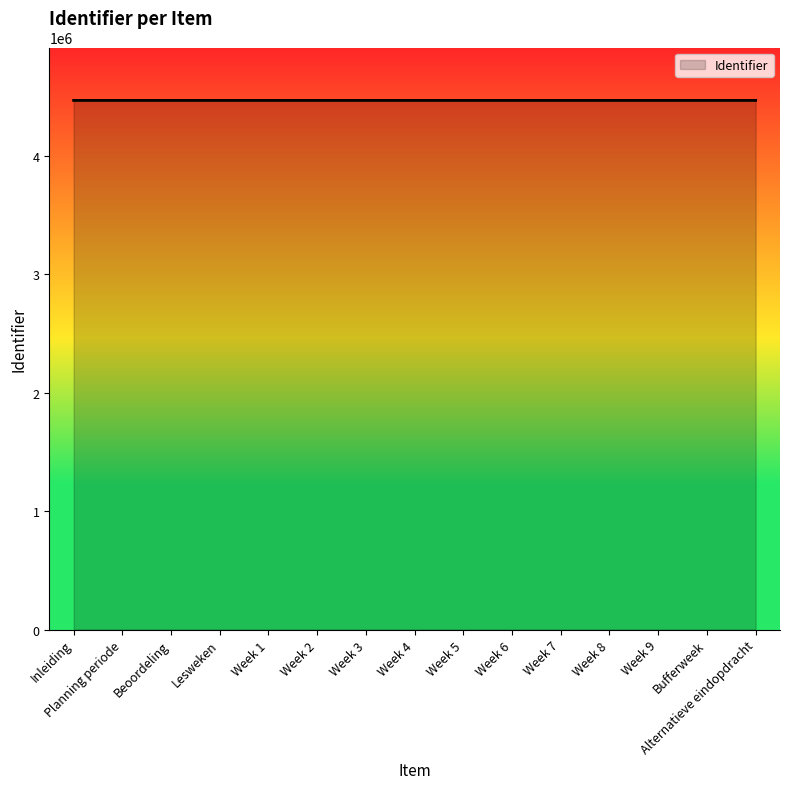

What is the ratio of the value at Planning periode to the value at Week 5?

1.0